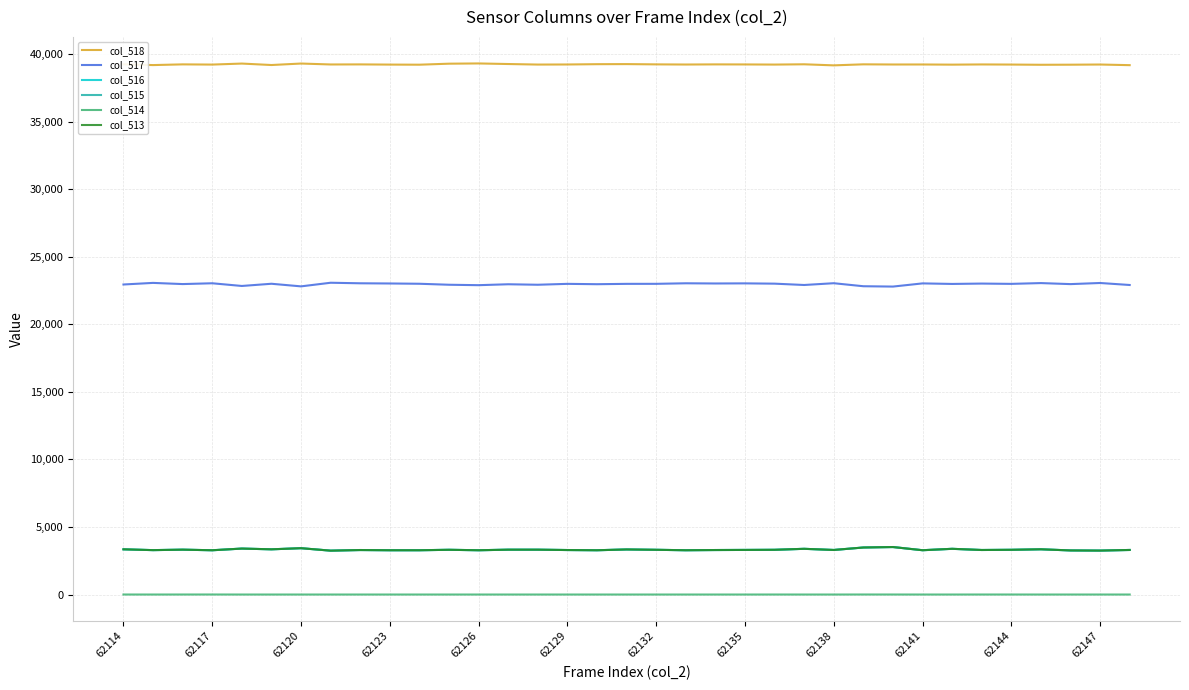

True or false: col_515 and col_514 cross at least once.

False